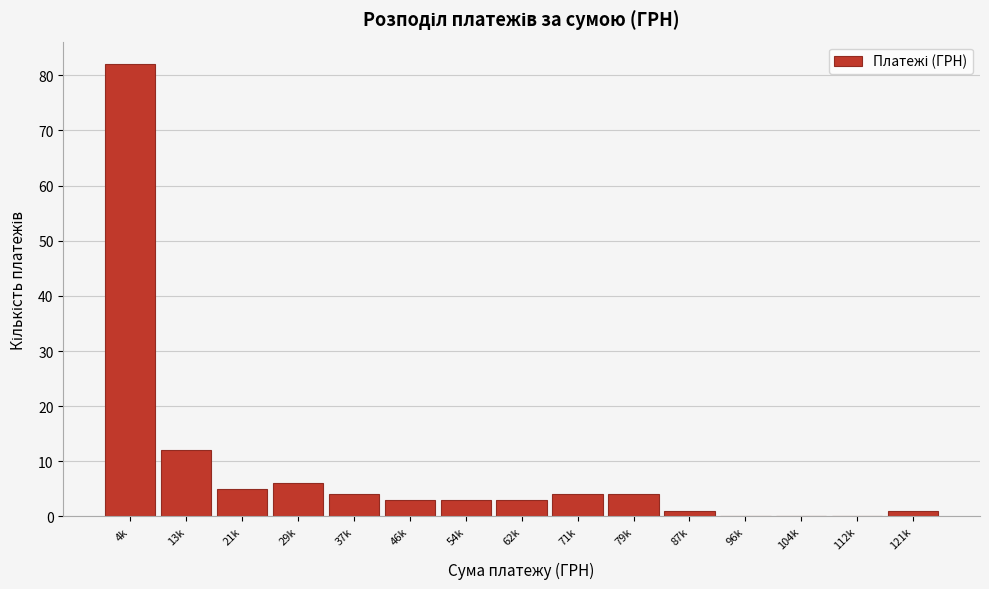

Reading right to left, what are all the values shown in this chart?

121k=1	112k=0	104k=0	96k=0	87k=1	79k=4	71k=4	62k=3	54k=3	46k=3	37k=4	29k=6	21k=5	13k=12	4k=82